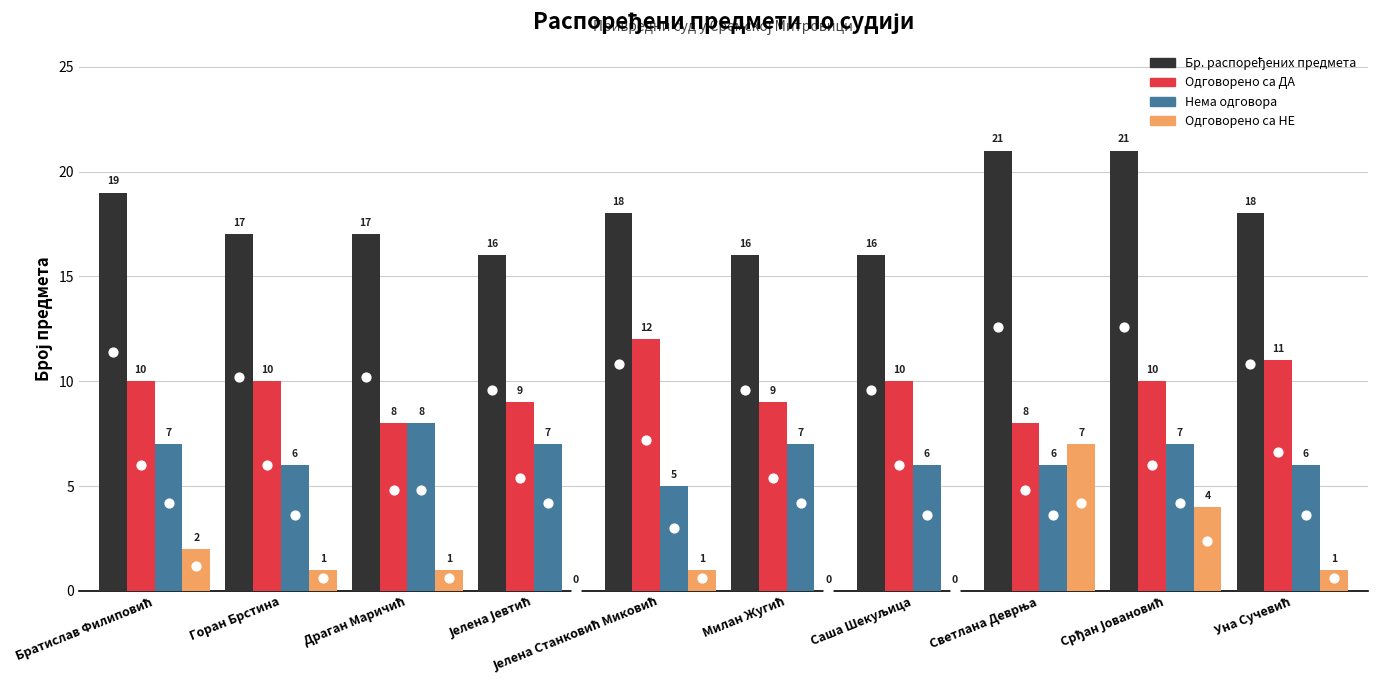

What is the total value across all series at Саша Шекуљица?

32